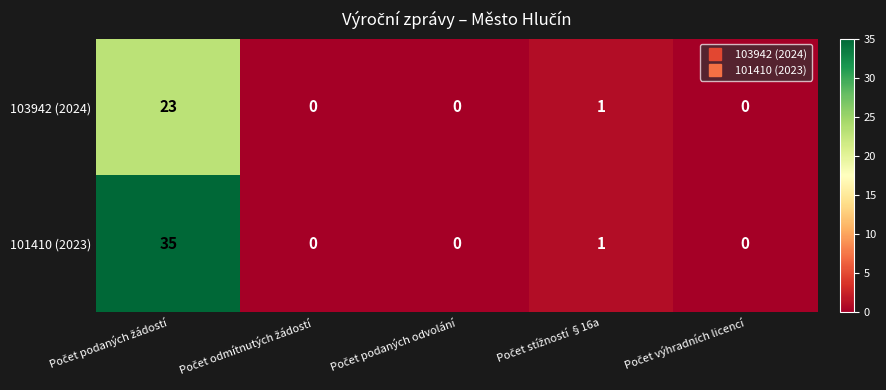

What is the highest value of the 103942 (2024) series?

23